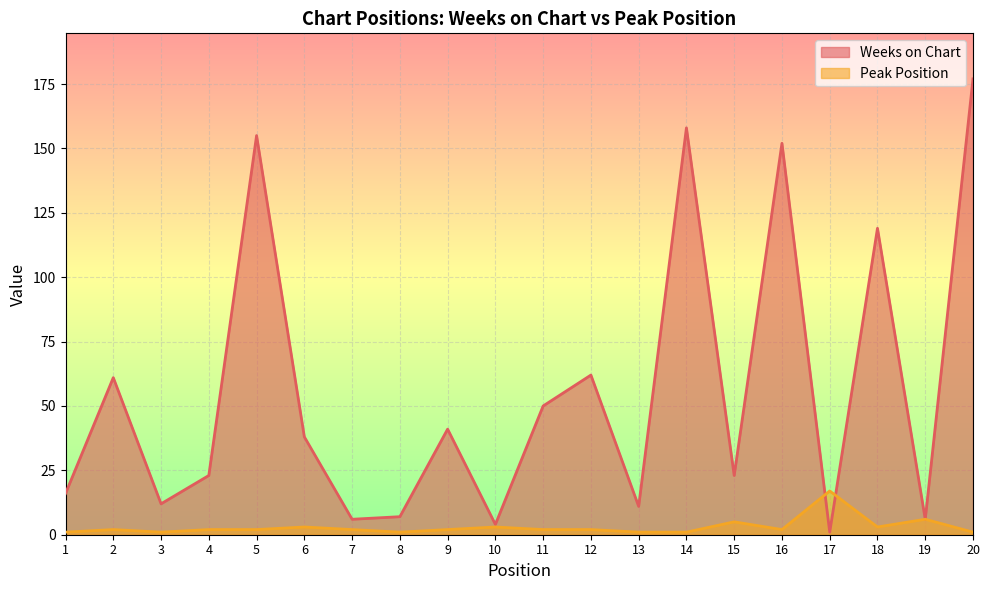

Does the chart display data point markers on the line(s)?

No